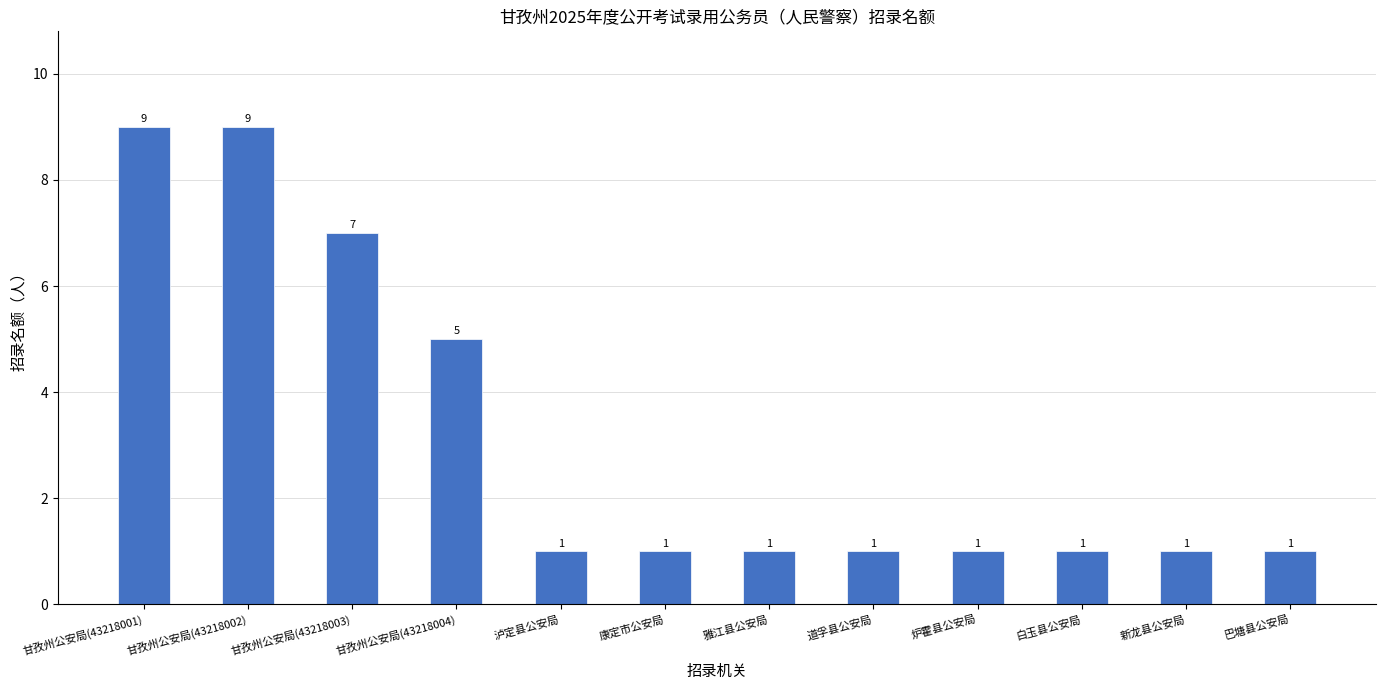

True or false: the data shows 0 at 新龙县公安局.

False